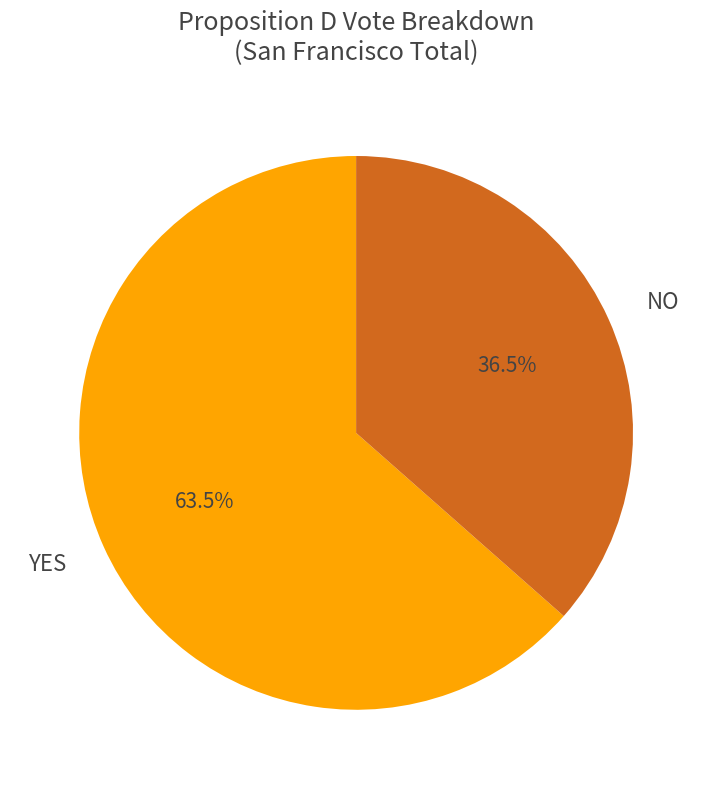

To the nearest percent, what is the difference between the largest and smallest slice percentages?

27%